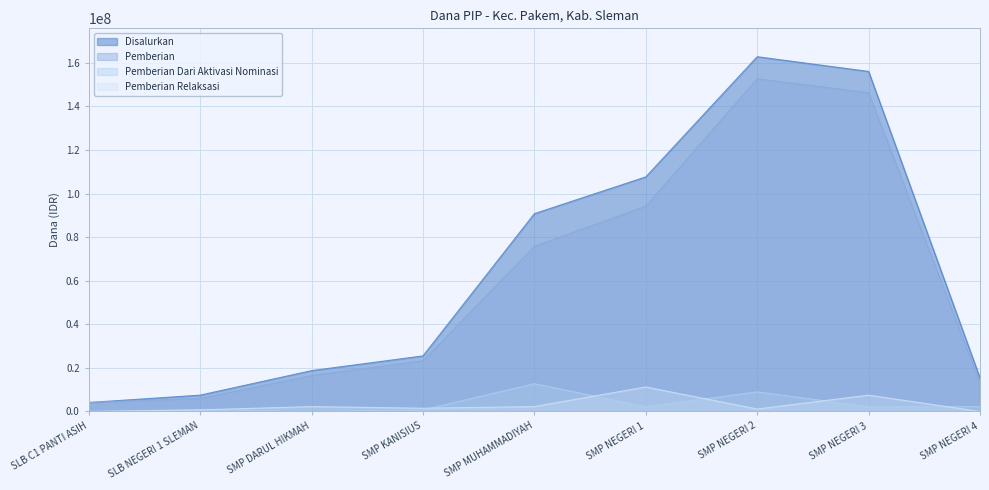

Between SMP NEGERI 2 and SMP NEGERI 3, which series saw the biggest shift?

Disalurkan